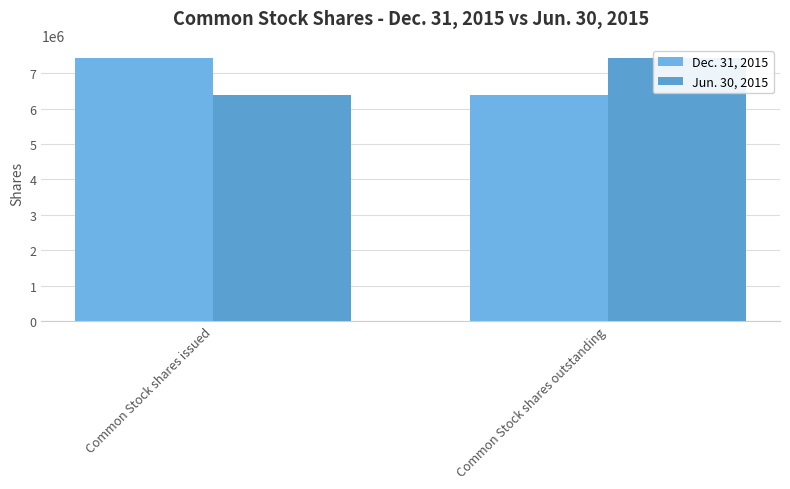

At how many categories does at least one series exceed 7111477?

2